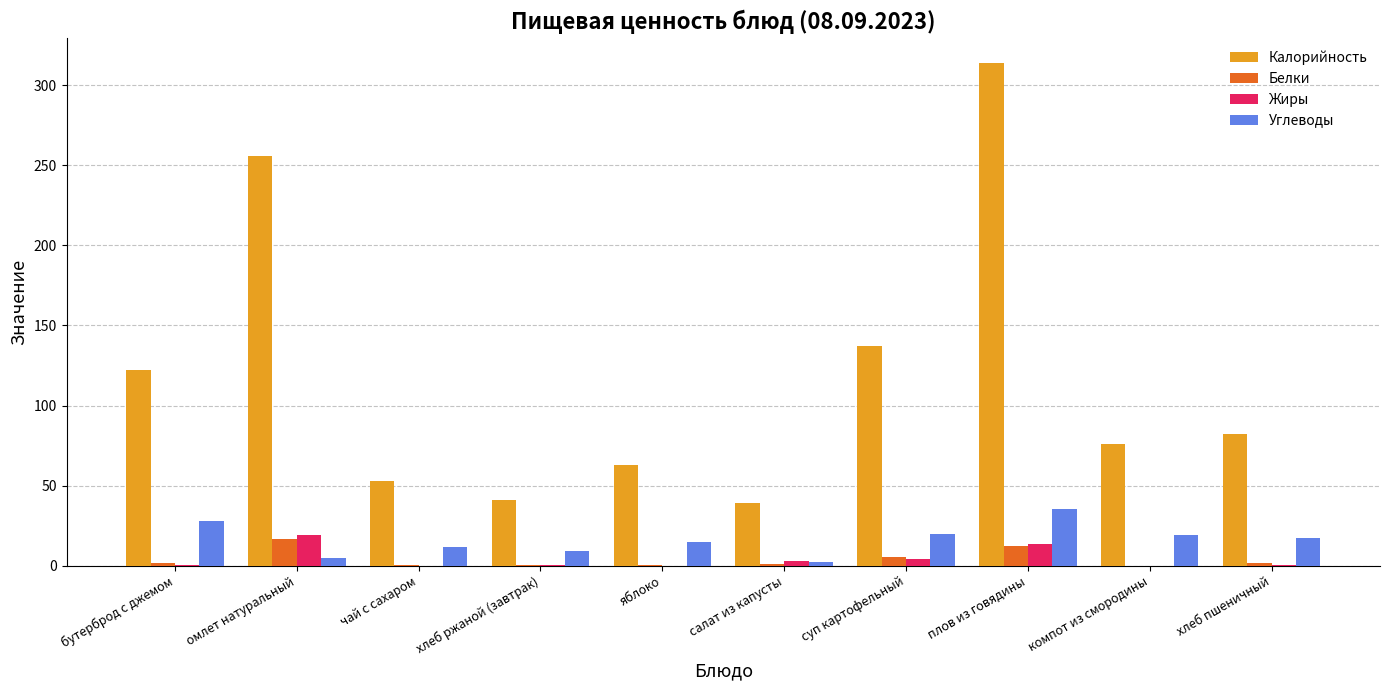

How many groups of bars are there?

10